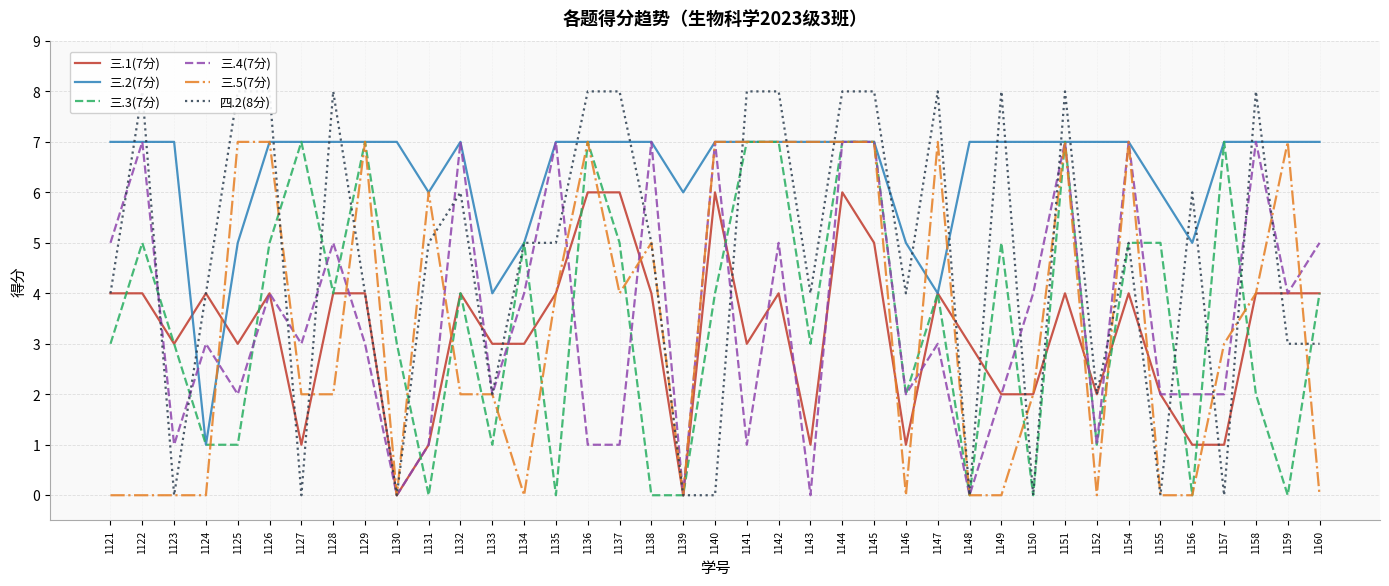

What is the lowest value of the 三.2(7分) series?

1